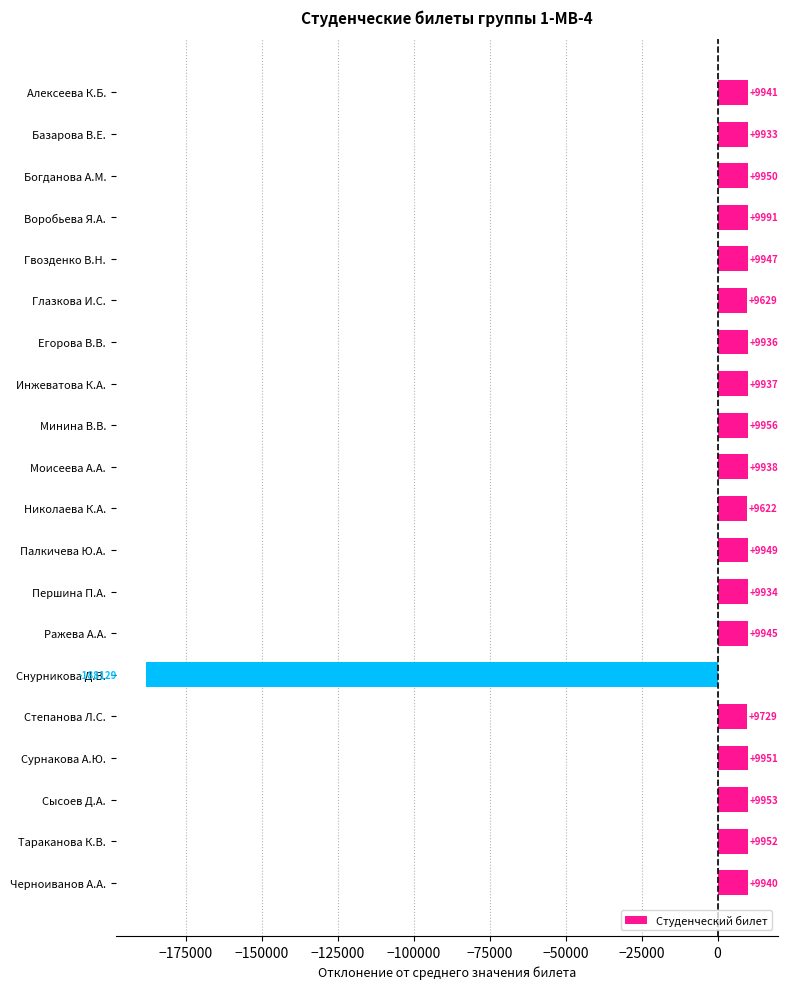

How many distinct data groups are displayed?

1